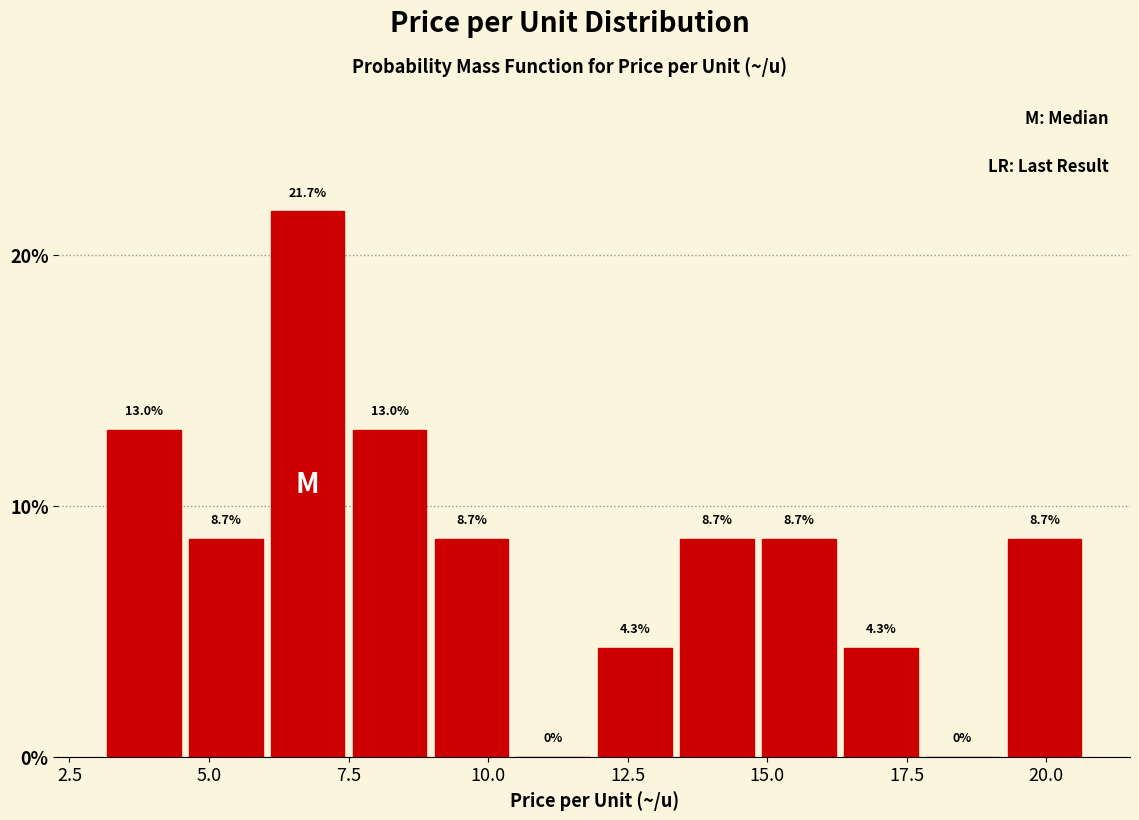

Around what value on the x-axis is the tallest bar? Give the approximate position of its centre, as read against the axis.

7.0